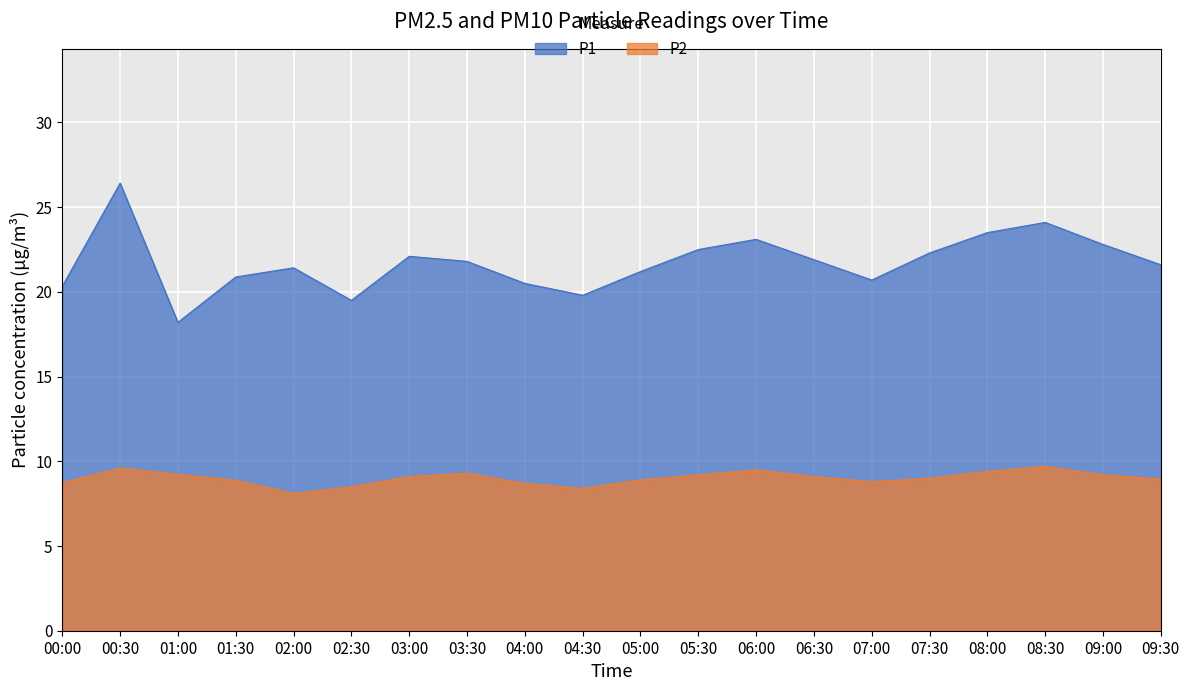

In P1, how many points are higher than both neighbors (excluding endpoints)?

5